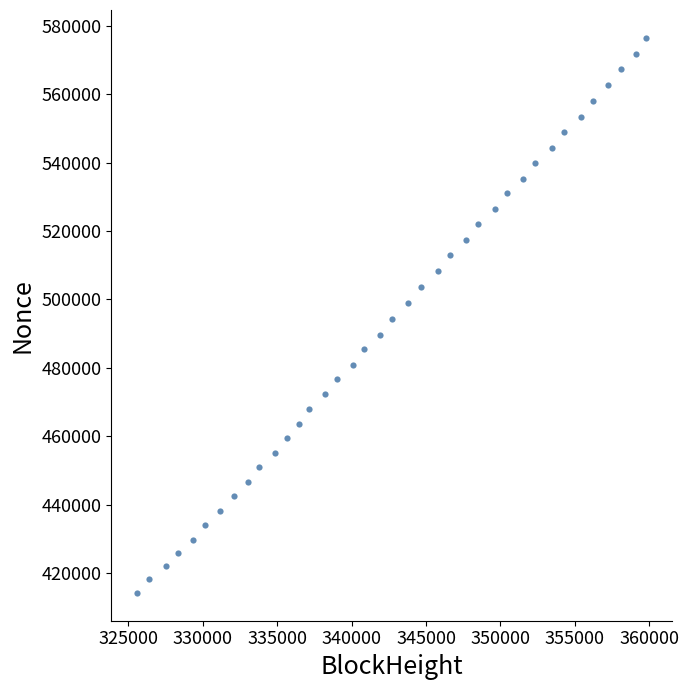

What is the range of Y values (max minus min)?

162323